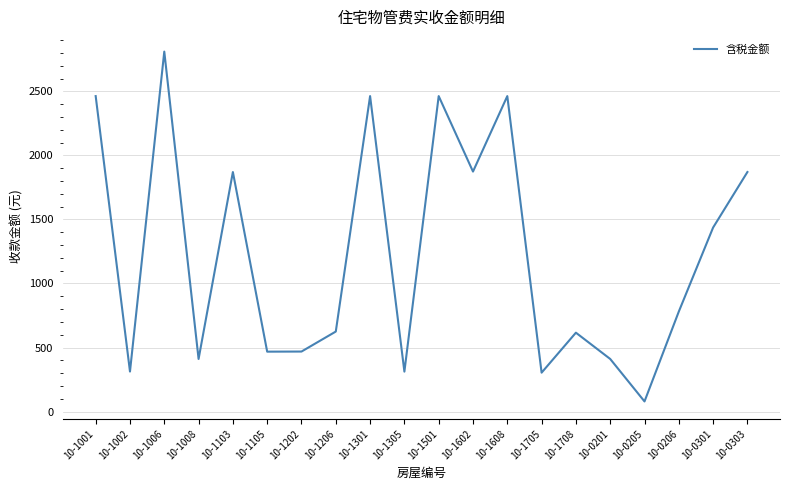

True or false: the data shows 3244.4 at 10-1103.

False